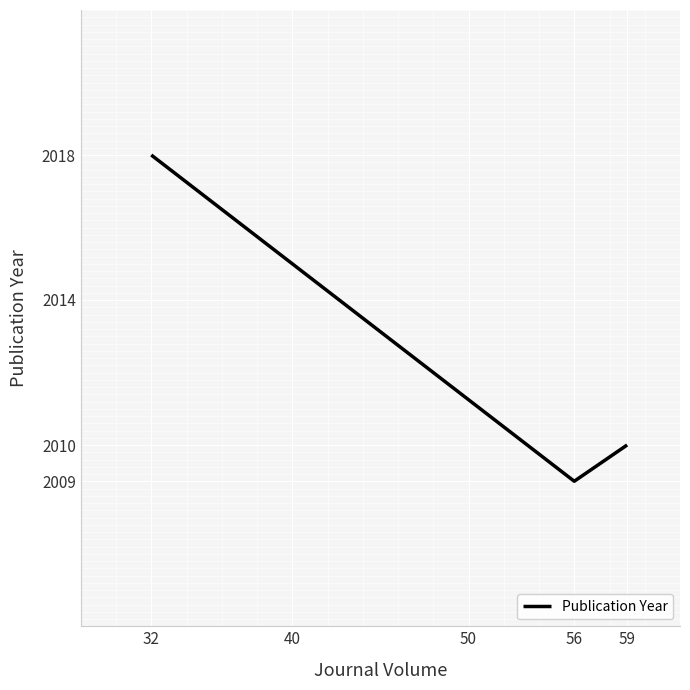

True or false: the data shows 969 at 32.

False